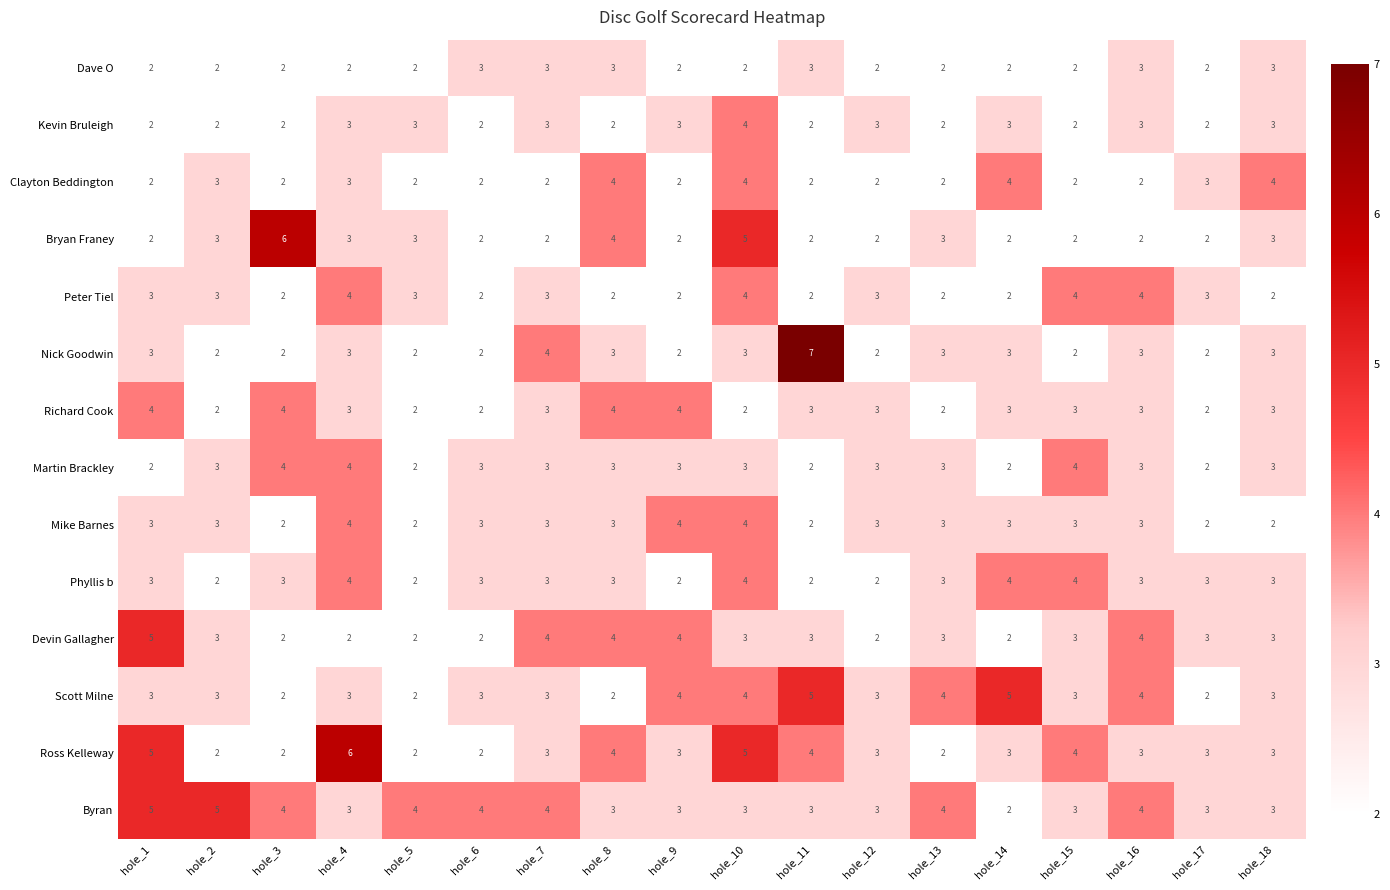

Is it true that Devin Gallagher equals 3 at hole_13?

True